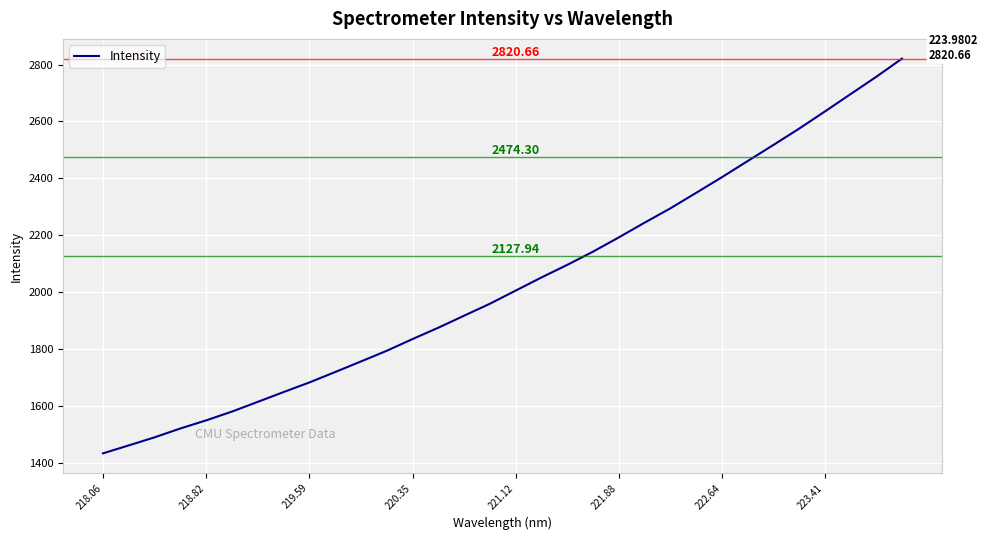

How many categories are shown in the chart?

32